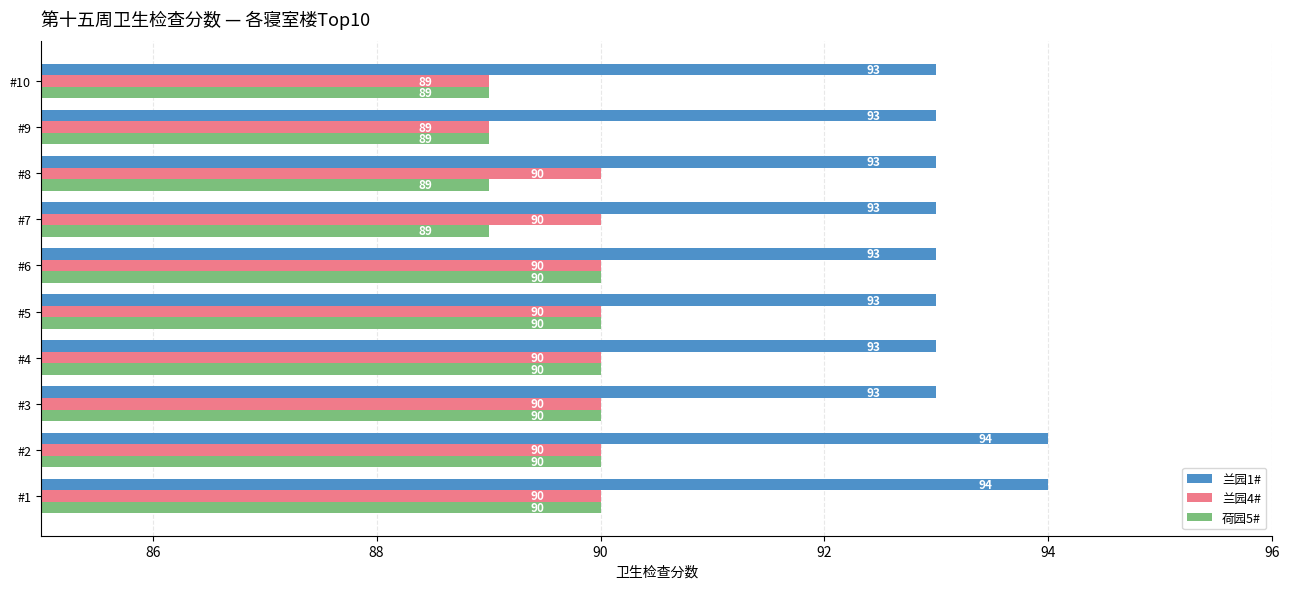

How many data points does each series have?

10